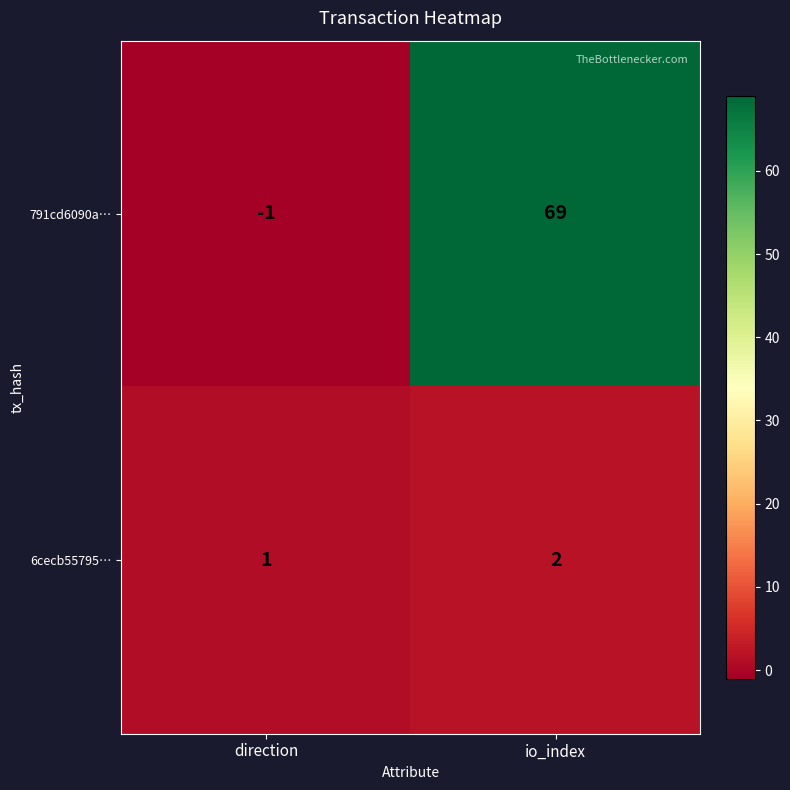

Where is 791cd6090a… nearest to the value 34?

direction